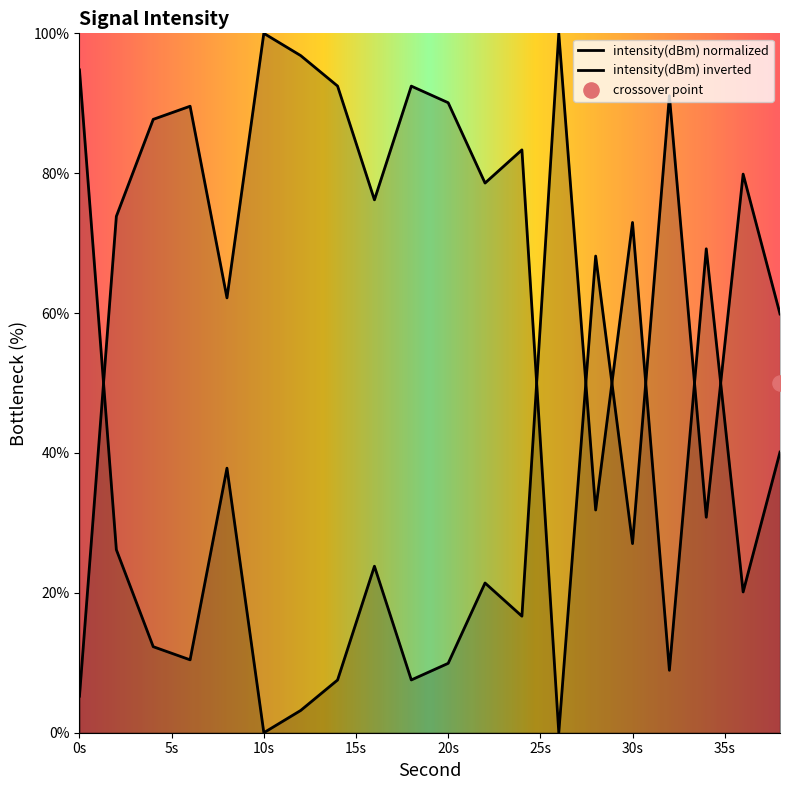

Between 22 and 34, which is larger?

34